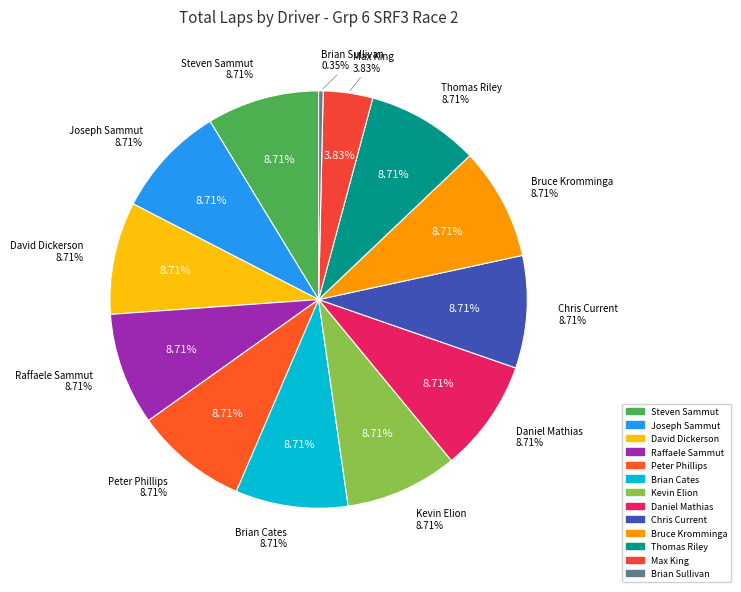

Does any single category account for the majority?

No